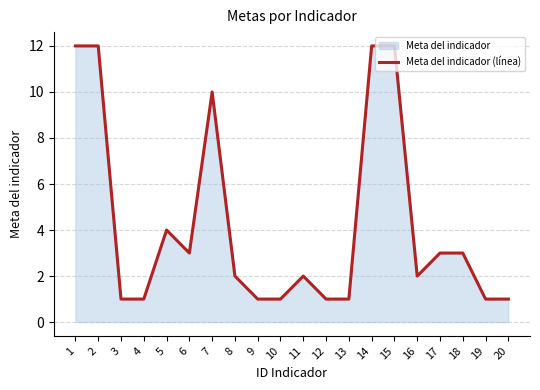

Approximately how many times larger is the value at 9 compared to 10?

1.0